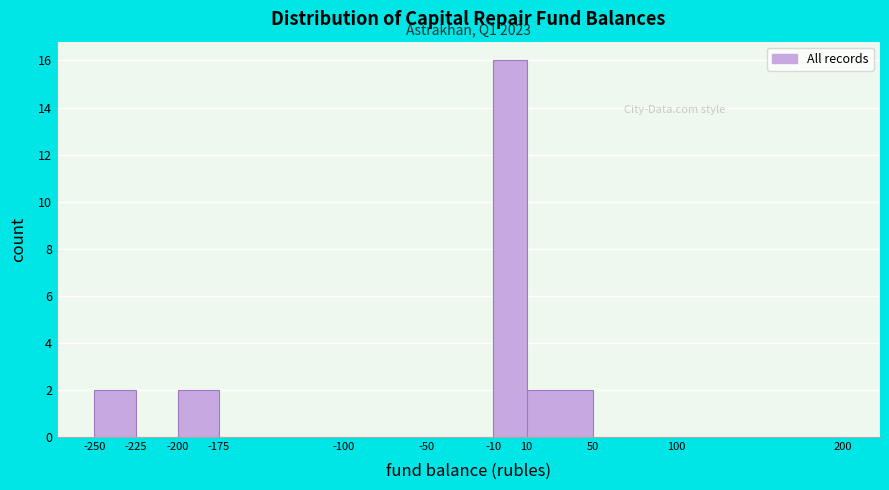

Which range on the x-axis has the tallest bar?

-10 to 10